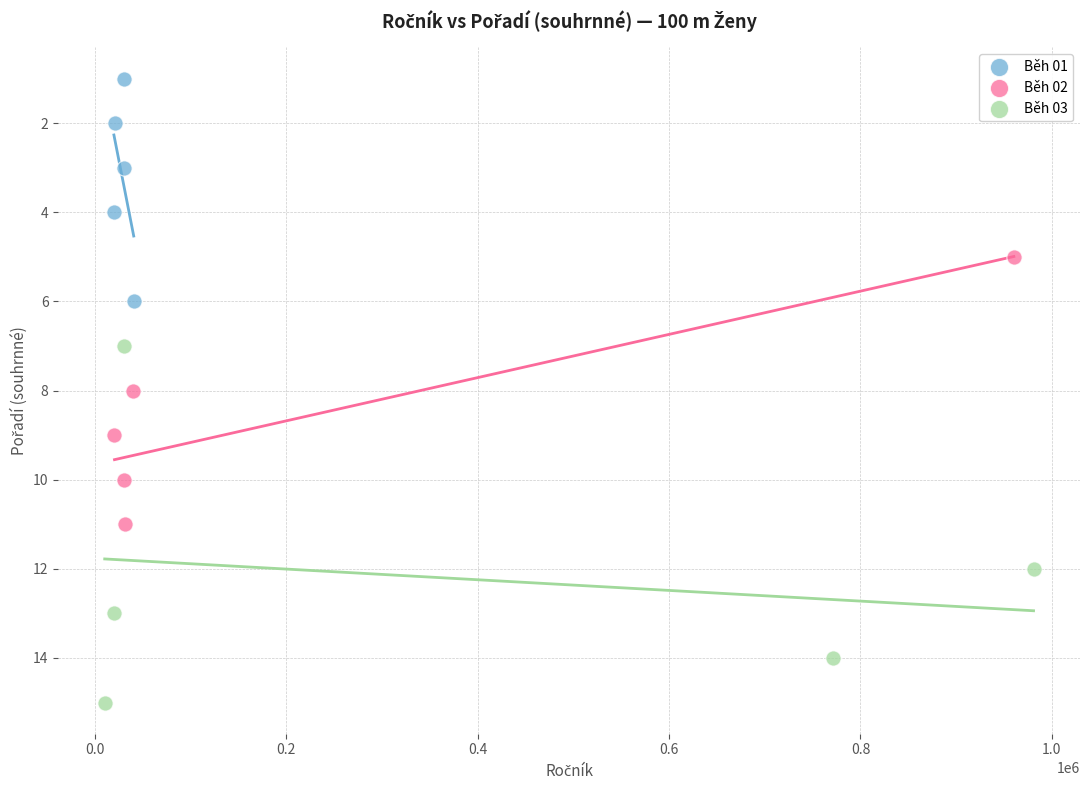

Which series contains the highest Y value?

Běh 03